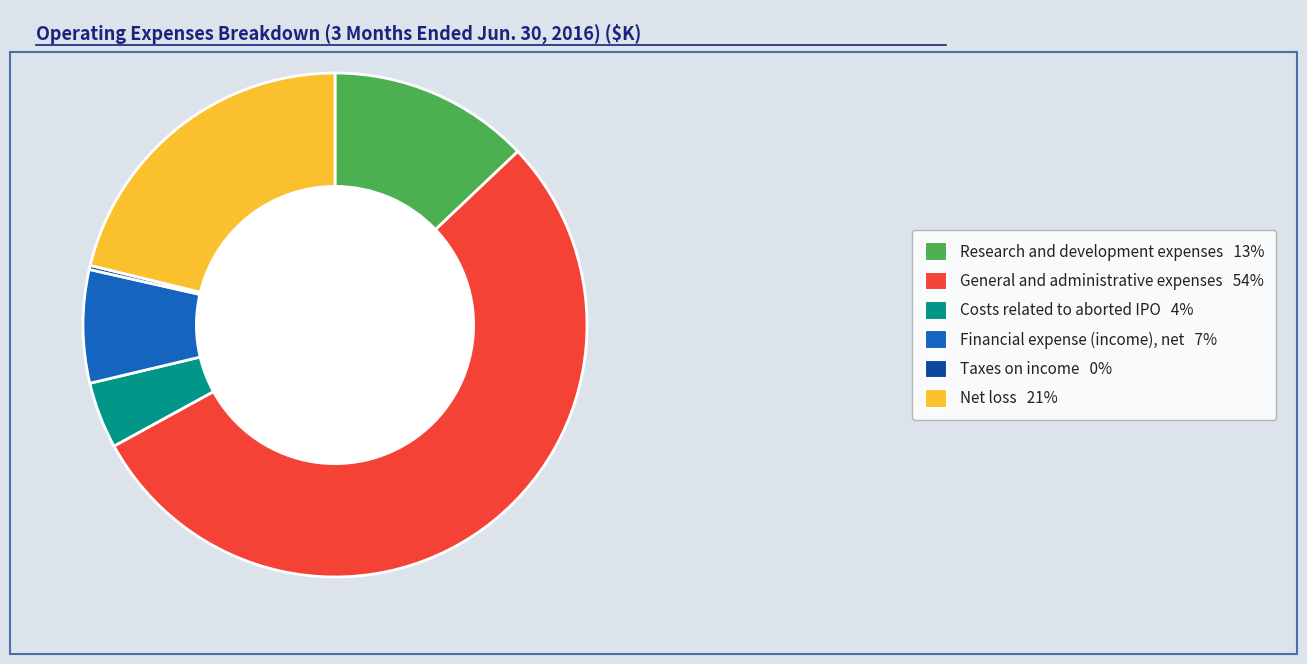

What is the ratio of the value at Research and development expenses 13% to the value at Net loss 21%?

0.6